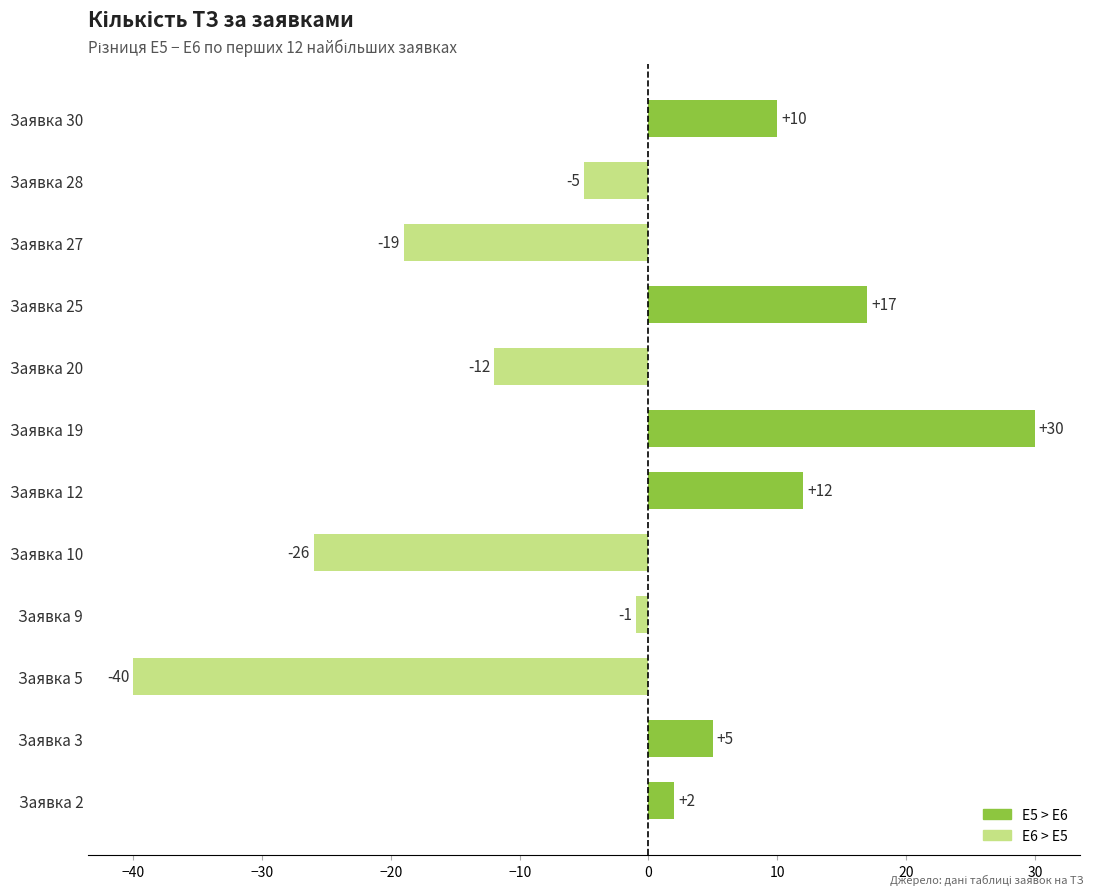

Where is the data nearest to the value -5?

Заявка 28